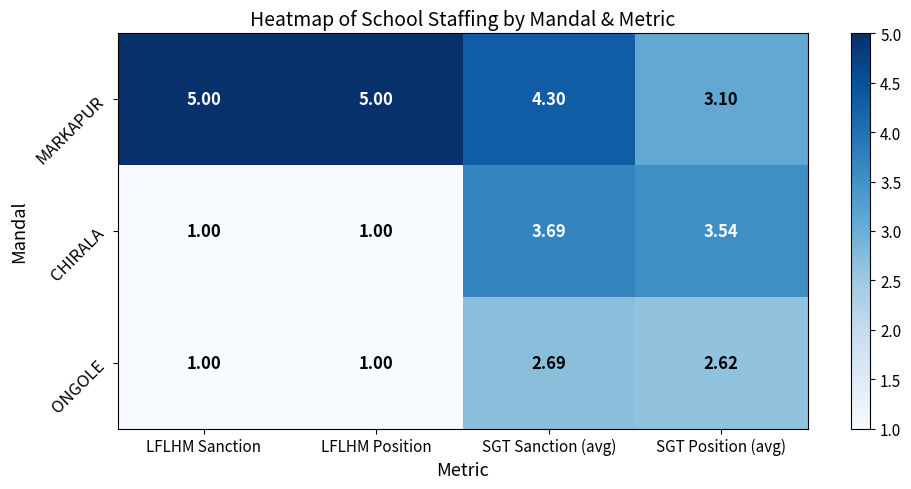

Rank the series at SGT Sanction (avg) from lowest to highest value.

ONGOLE, CHIRALA, MARKAPUR